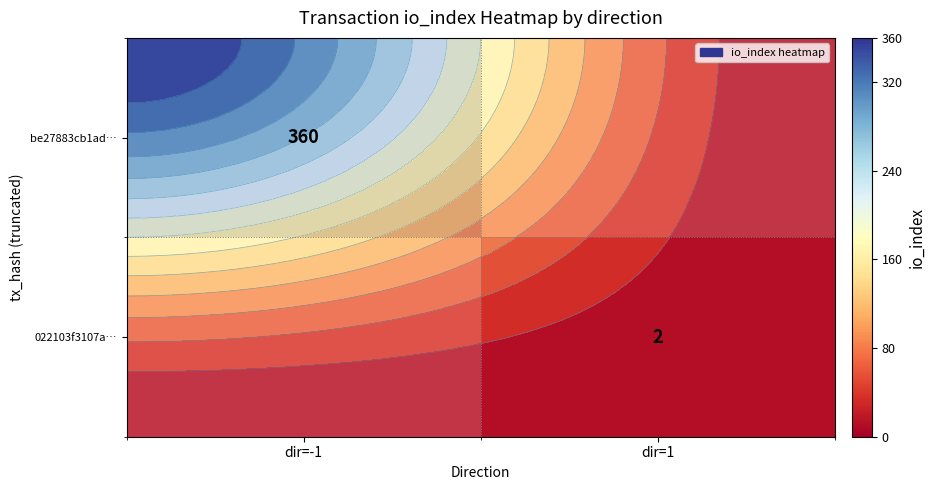

Rank the series by their maximum value, from lowest to highest.

be27883cb1ad…, 022103f3107a…